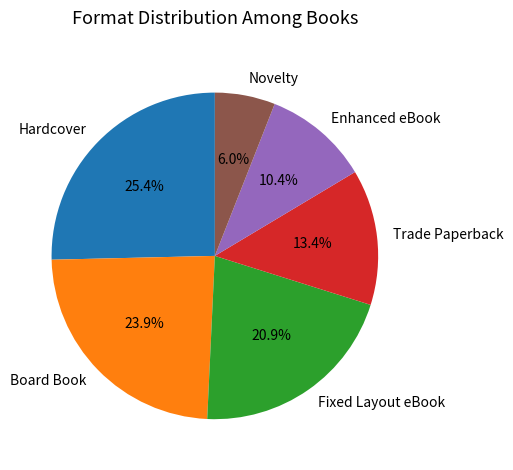

True or false: Enhanced eBook accounts for 1% of the total.

False